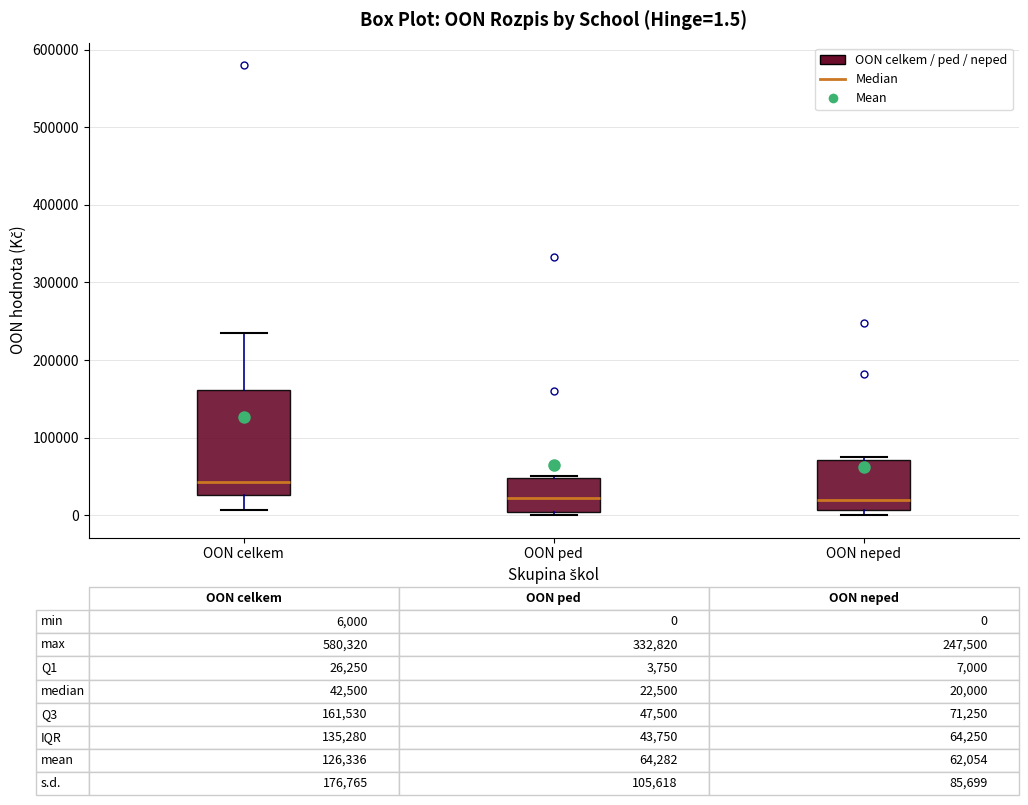

Which box is the tallest, from its lower edge to its upper edge?

OON celkem